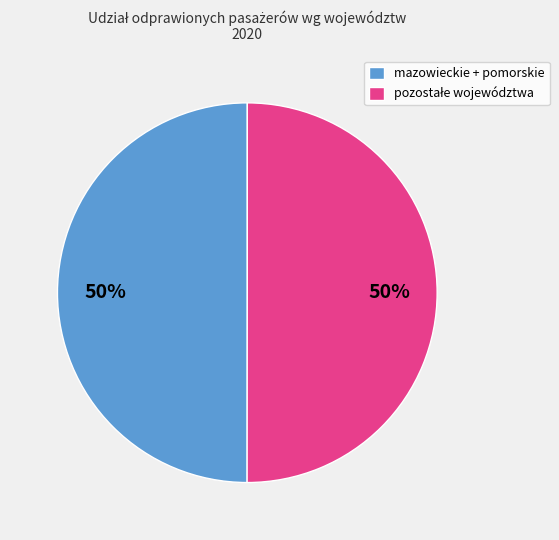

What percentage is the mazowieckie + pomorskie slice, to the nearest percent?

50%